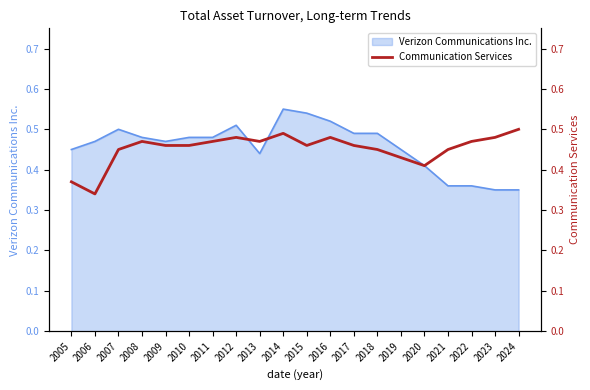

The Verizon Communications Inc. series shows 0.1 at 2024. True or false?

False